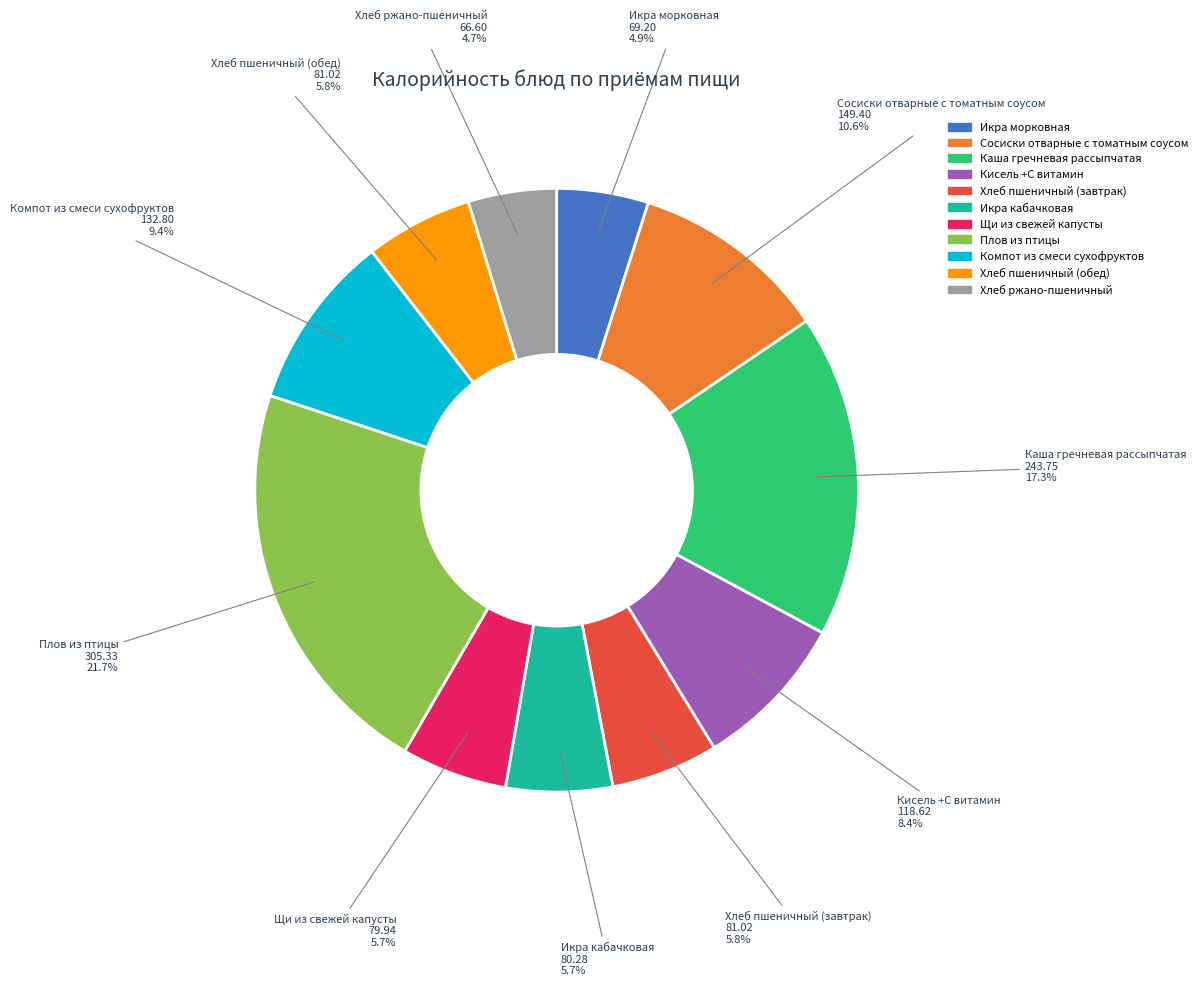

To the nearest percent, what percentage of the pie is Компот из смеси сухофруктов?

9%